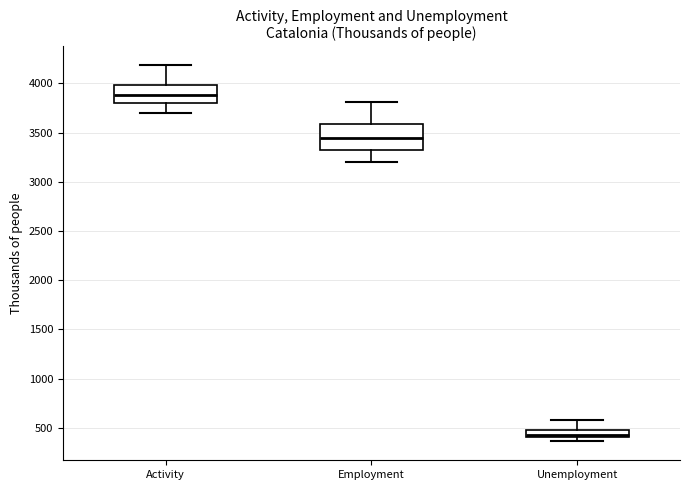

Which box is the tallest, from its lower edge to its upper edge?

Employment